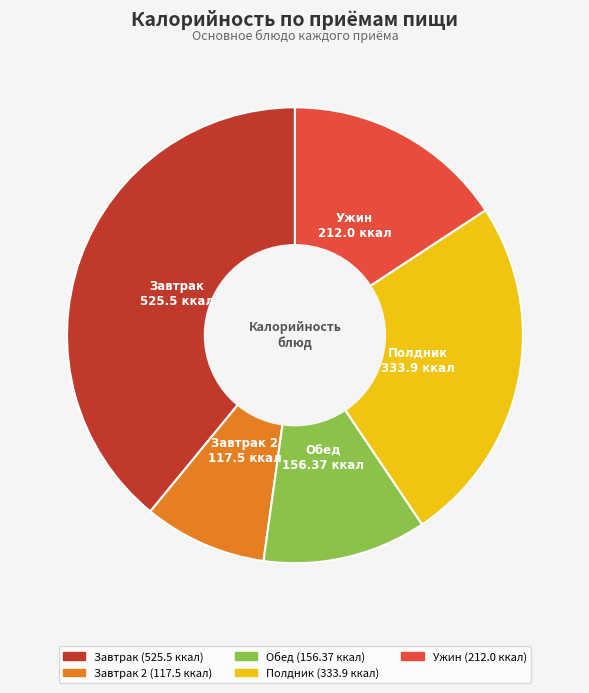

The Ужин slice represents 25% of the pie. True or false?

False